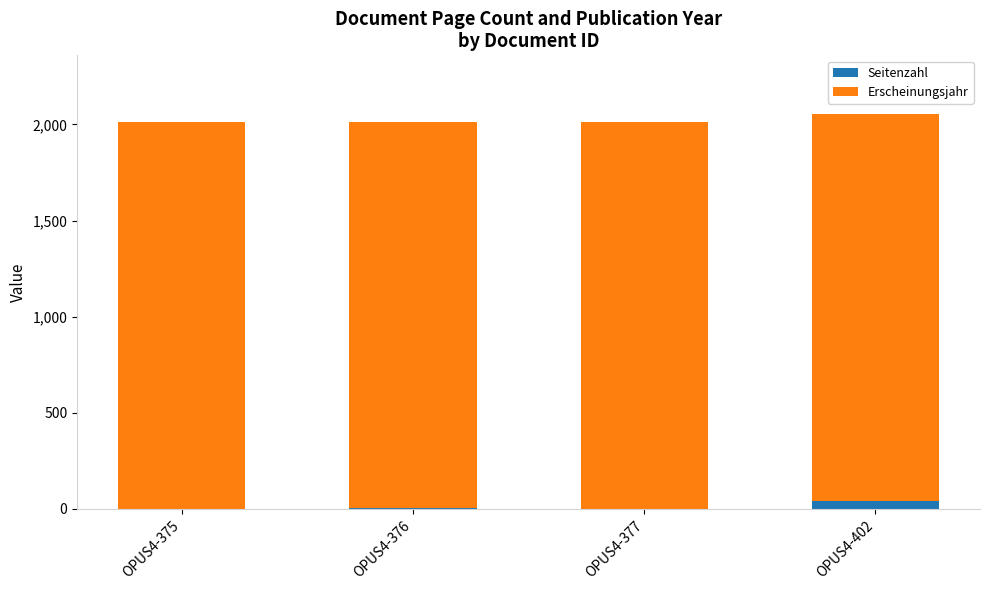

True or false: Seitenzahl has a value of 1 at OPUS4-377.

True